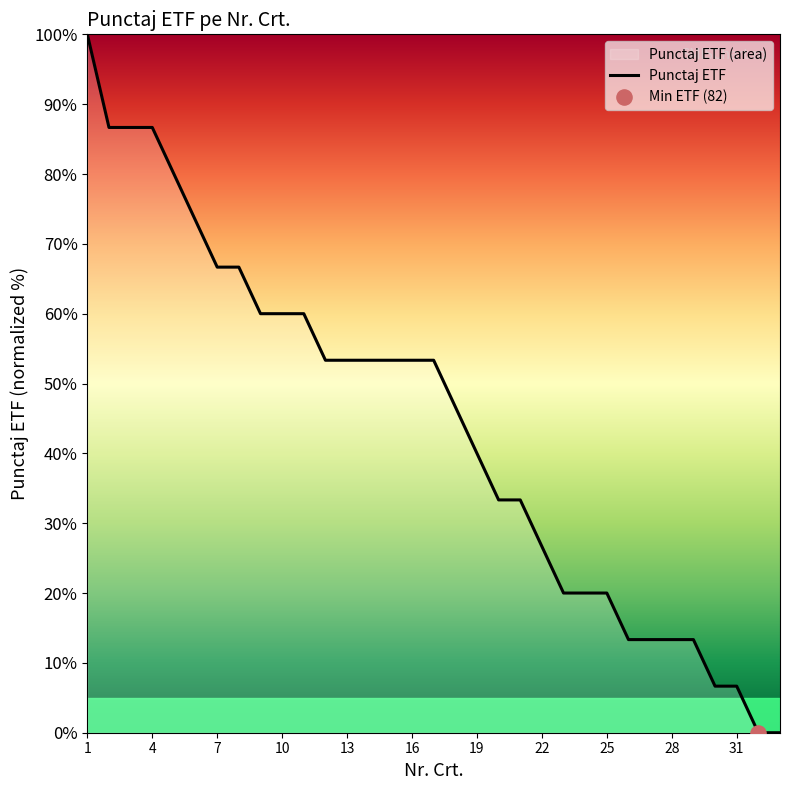

Approximately how many times larger is the value at 25 compared to 22?

0.8